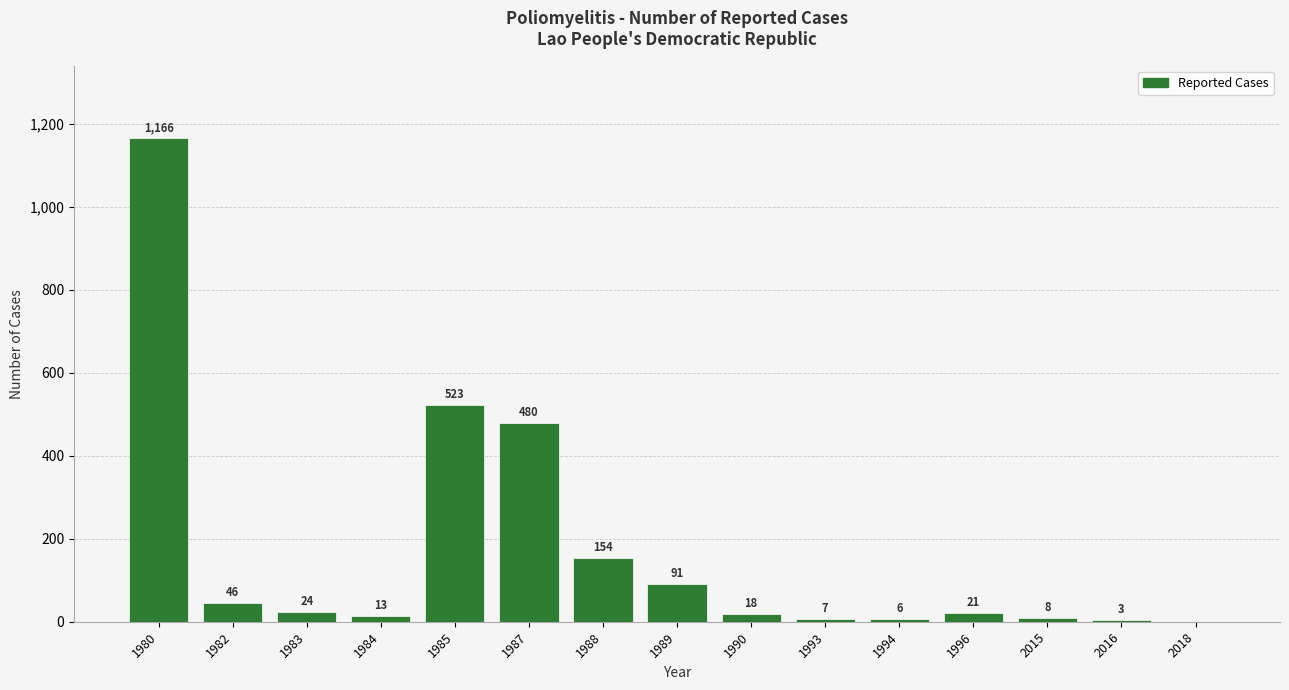

What is the change in value from 1985 to 1996?

-502